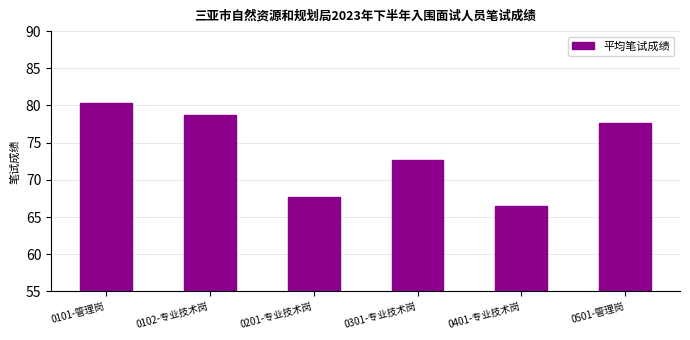

Are the bars grouped side by side (vs. stacked)?

No